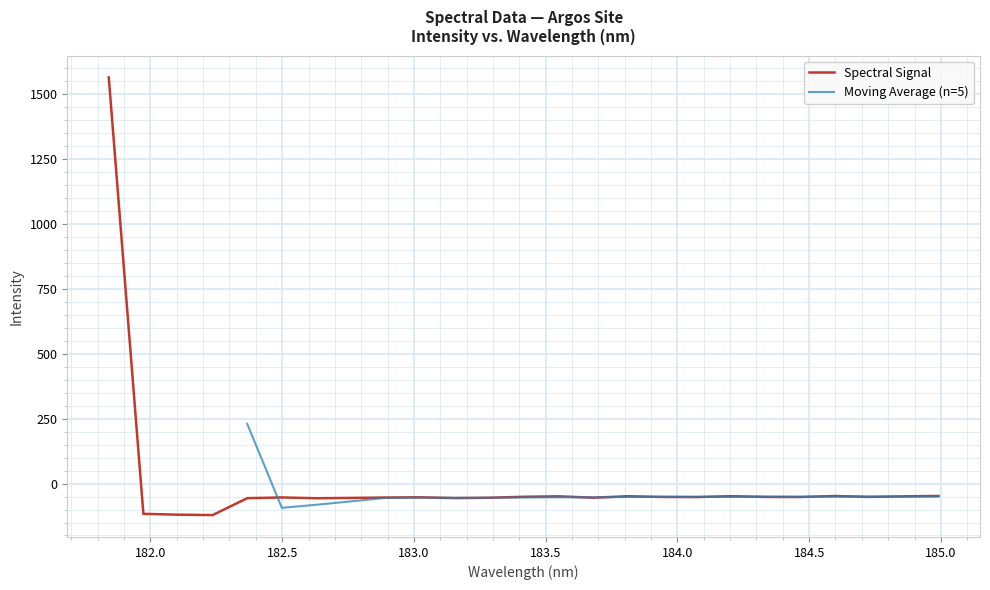

What is the label of the 10th point from the left?

183.0238743082